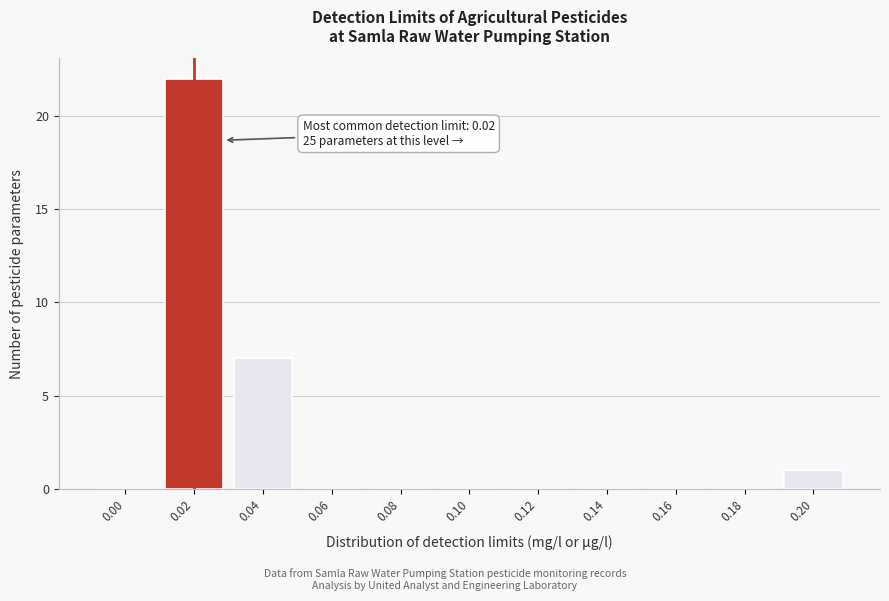

Reading right to left, list all the values displayed in this chart.

0.20=1	0.18=0	0.16=0	0.14=0	0.12=0	0.10=0	0.08=0	0.06=0	0.04=7	0.02=22	0.00=0